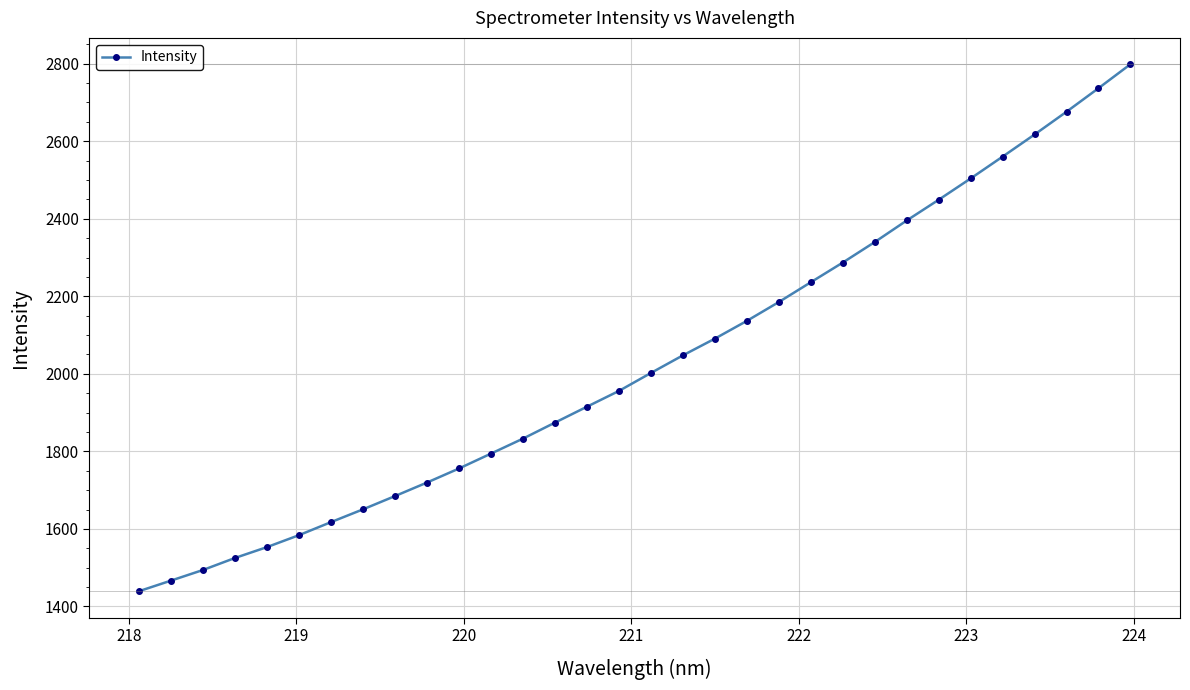

What is the maximum value shown in the chart?

2798.5